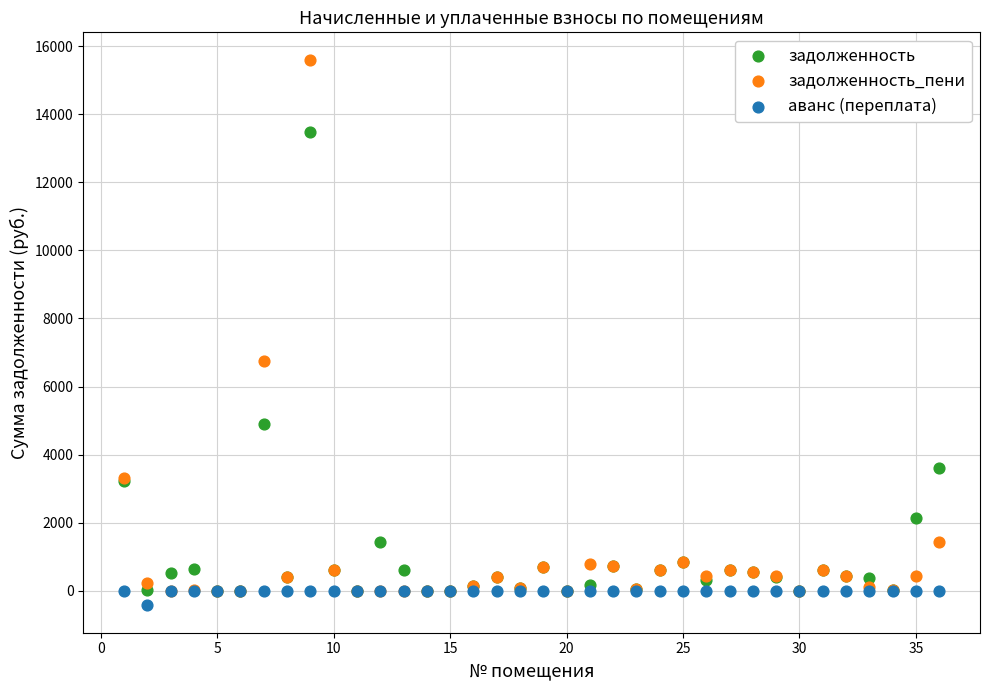

In the задолженность_пени series, what Y value is closest to 7800?

6759.5